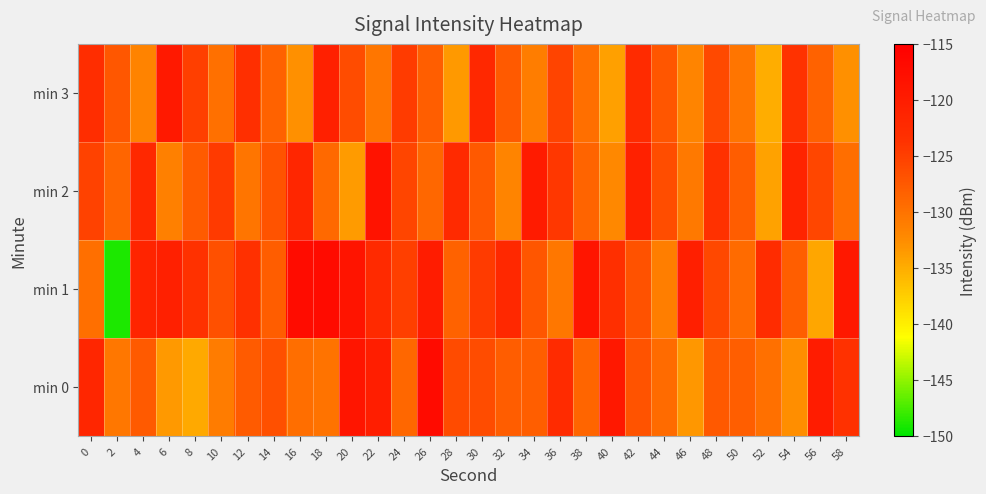

Reading left to right, what are all the values shown in this chart?

min 0: 0=-121.6	2=-130.6	4=-127.7	6=-133.6	8=-134.8	10=-130.9	12=-127.8	14=-126.7	16=-129.5	18=-130.2	20=-118.8	22=-120.2	24=-128.9	26=-117.0	28=-126.1	30=-126.3	32=-127.9	34=-128.1	36=-122.4	38=-128.7	40=-119.2	42=-126.9	44=-129.2	46=-133.3	48=-127.5	50=-128.0	52=-129.8	54=-132.7	56=-119.9	58=-123.5
min 1: 0=-129.7	2=-149.0	4=-121.2	6=-120.5	8=-123.6	10=-126.7	12=-123.2	14=-128.0	16=-117.1	18=-117.0	20=-118.5	22=-122.3	24=-125.1	26=-119.8	28=-128.4	30=-124.6	32=-121.9	34=-127.2	36=-130.5	38=-118.7	40=-123.1	42=-126.8	44=-131.2	46=-120.4	48=-125.9	50=-129.3	52=-122.7	54=-128.1	56=-134.5	58=-119.2
min 2: 0=-125.3	2=-128.7	4=-122.1	6=-131.4	8=-127.8	10=-124.5	12=-130.2	14=-126.9	16=-121.6	18=-129.1	20=-133.7	22=-118.4	24=-125.6	26=-128.9	28=-122.3	30=-127.5	32=-131.8	34=-119.7	36=-124.2	38=-128.6	40=-132.1	42=-120.8	44=-126.4	46=-130.7	48=-123.5	50=-127.9	52=-134.2	54=-121.3	56=-125.7	58=-129.5
min 3: 0=-122.8	2=-127.4	4=-131.6	6=-119.5	8=-125.1	10=-129.8	12=-123.2	14=-128.5	16=-132.9	18=-120.6	20=-126.3	22=-130.4	24=-124.7	26=-128.1	28=-133.5	30=-121.9	32=-127.6	34=-131.0	36=-125.4	38=-129.7	40=-134.1	42=-122.5	44=-127.2	46=-131.8	48=-126.0	50=-130.3	52=-135.0	54=-123.7	56=-128.4	58=-132.8